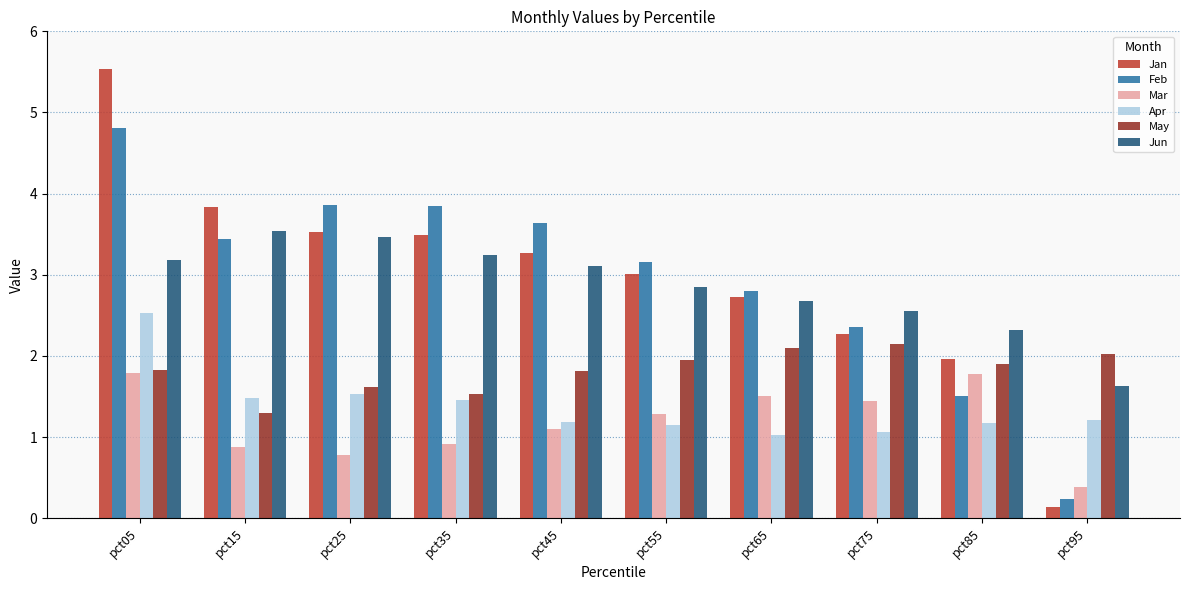

How many groups of bars are there?

10